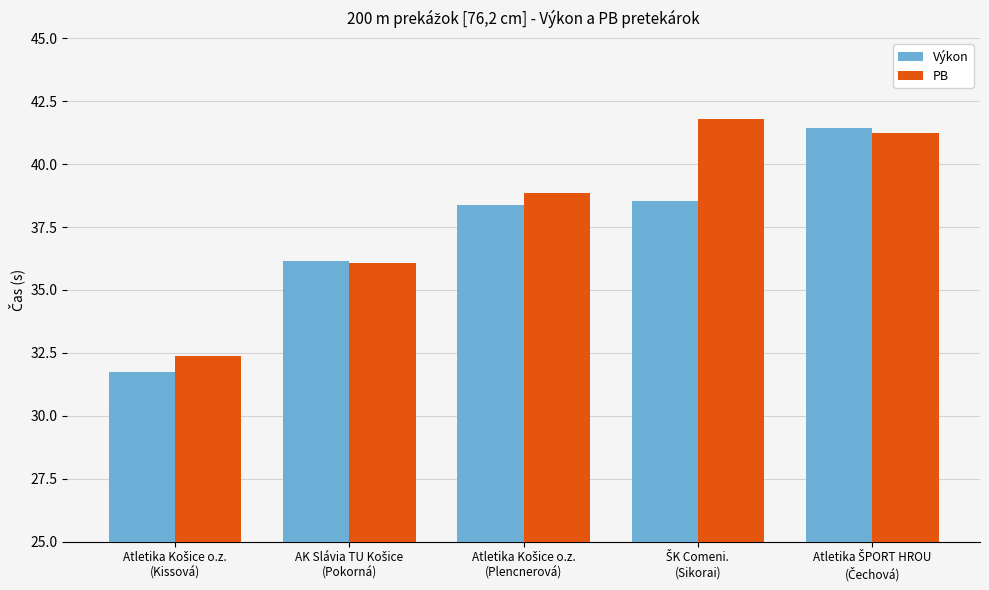

What is the minimum value for PB?

32.4